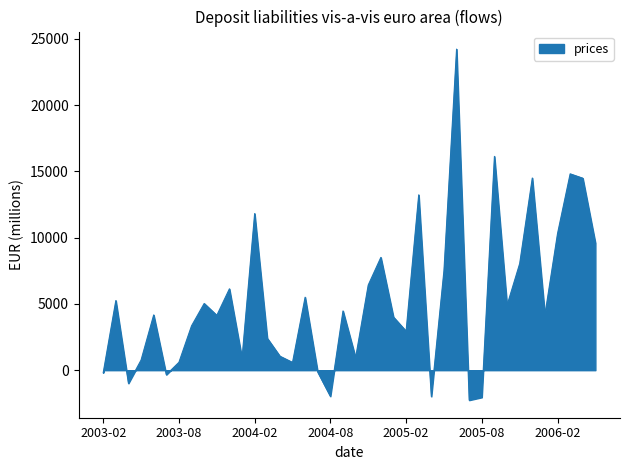

What is the average value?

5274.2